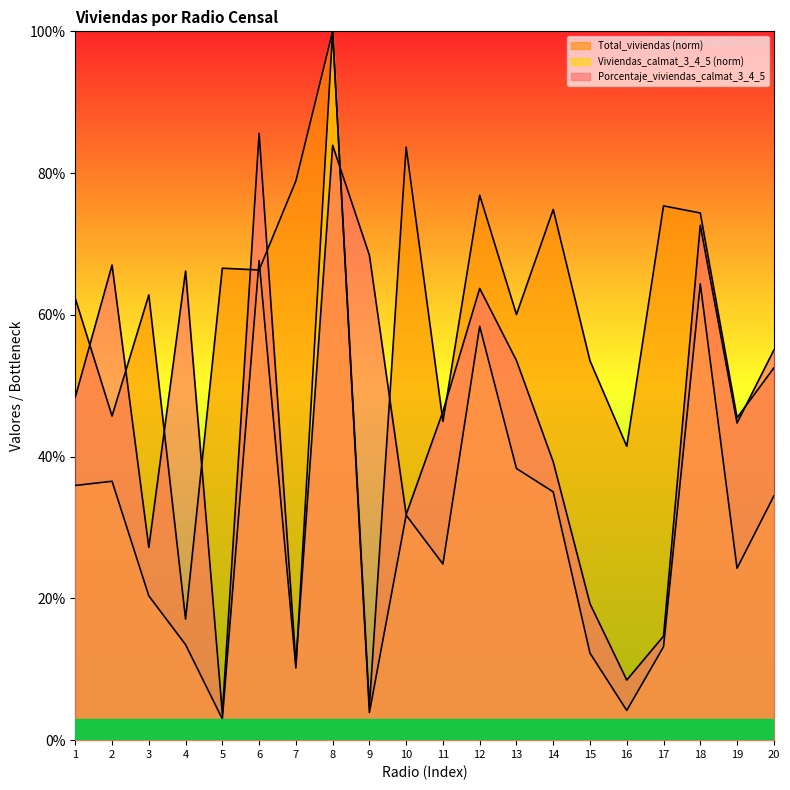

What is the maximum value shown in the chart?

100.0